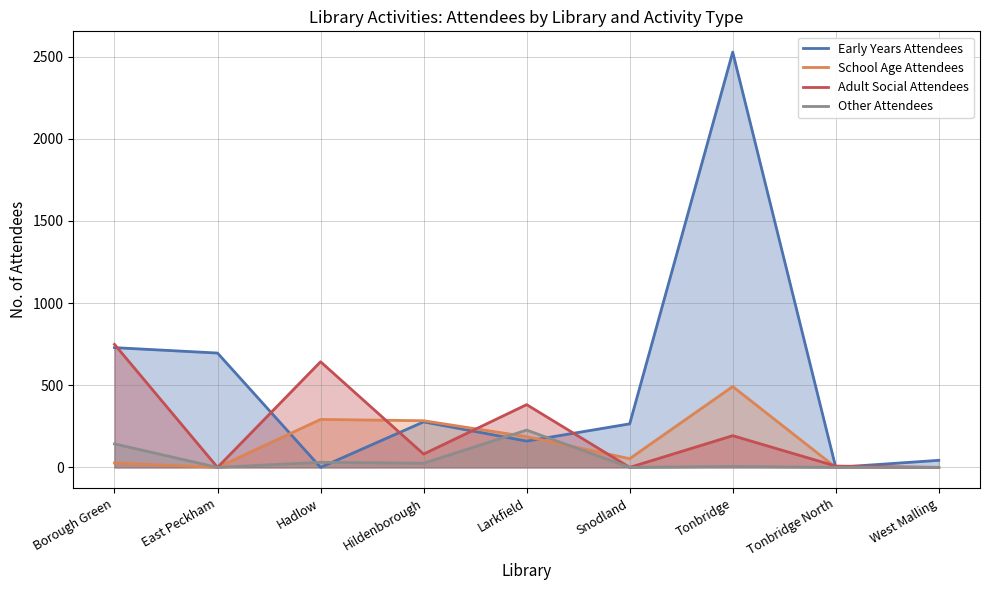

What is the greatest value displayed?

2528